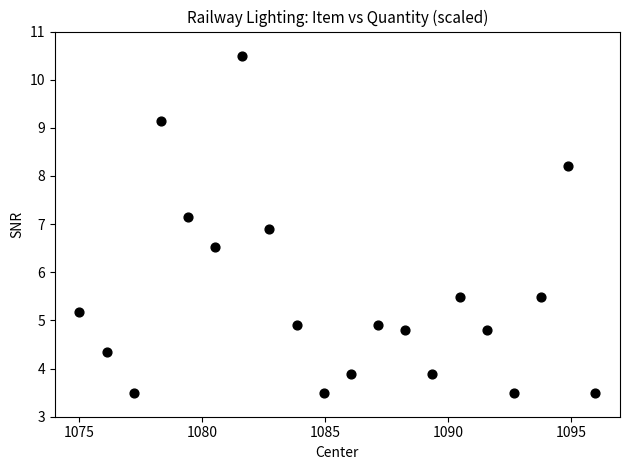

What is the range of X values (max minus min)?

21.0